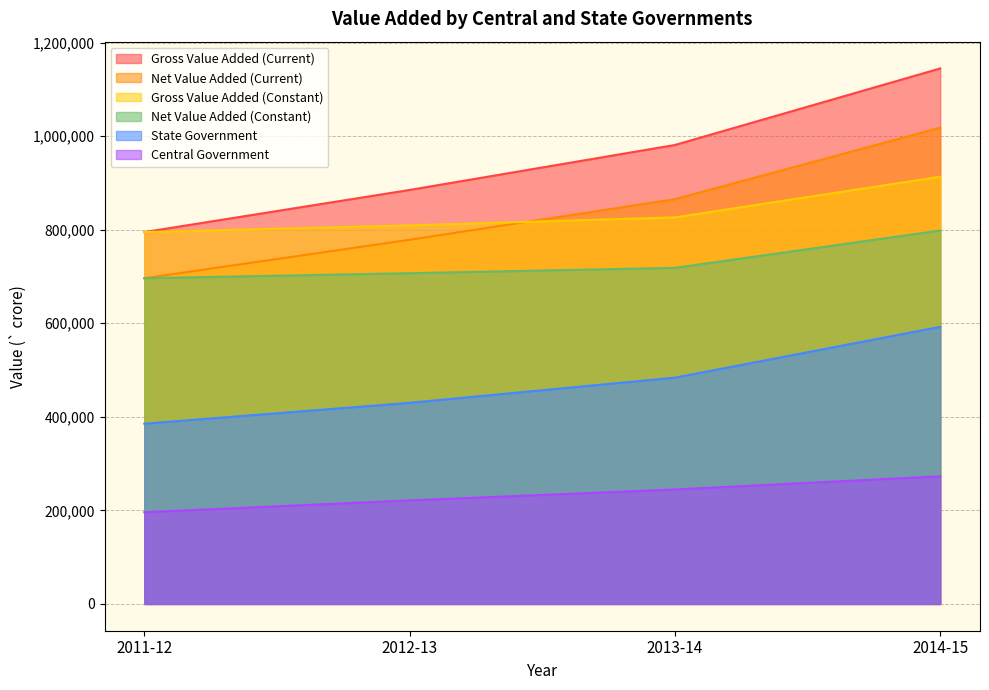

Count the Net Value Added (Constant) values in the range 707039 to 798273.

3